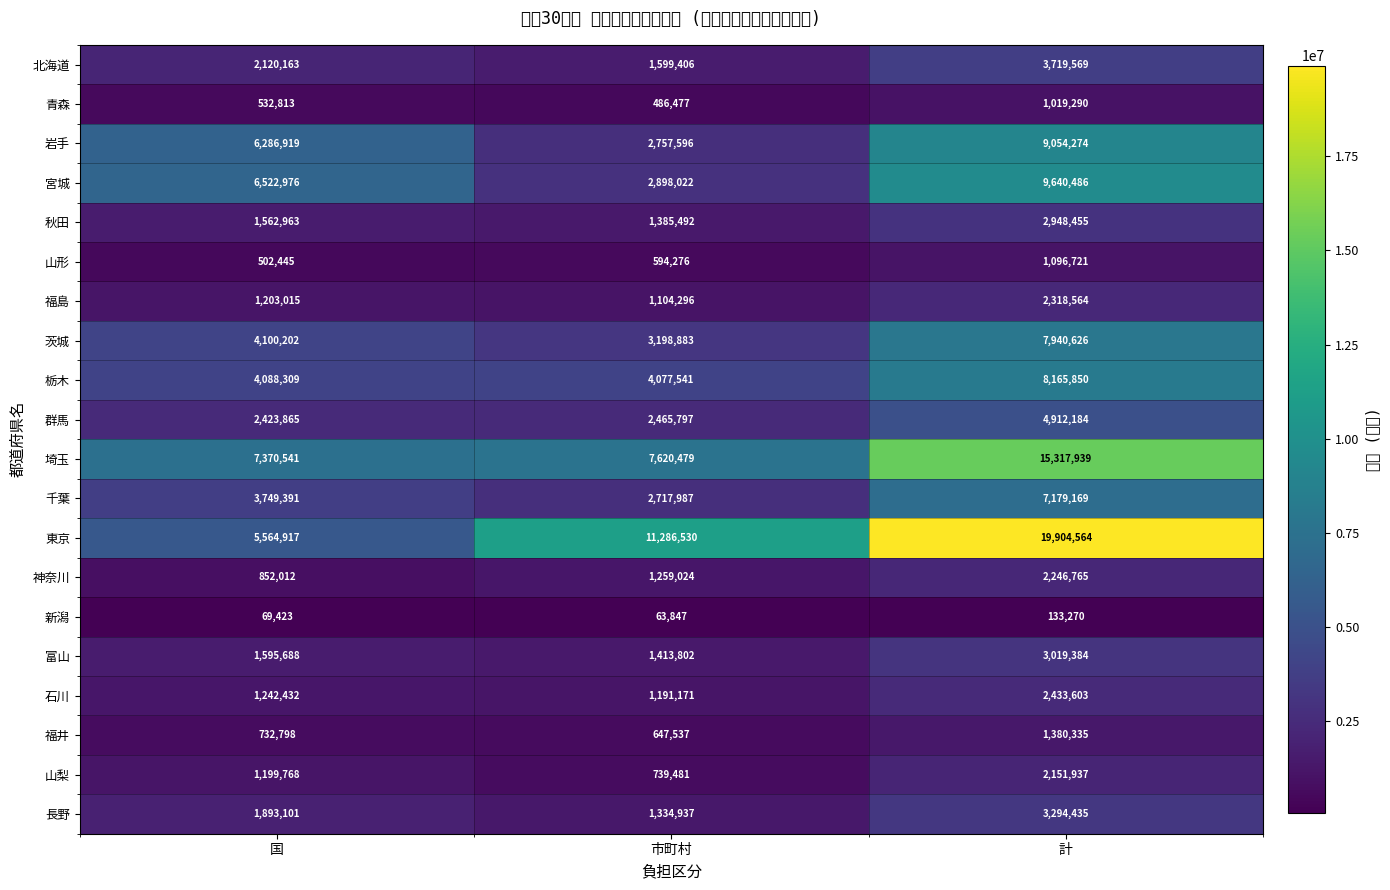

Which has a higher value, 計 or 市町村?

計